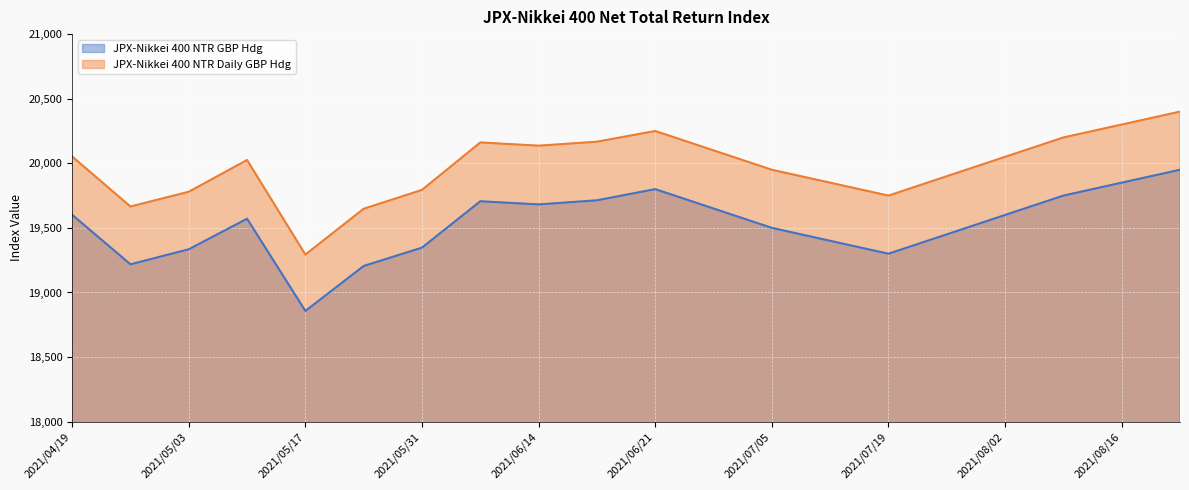

The JPX-Nikkei 400 NTR GBP Hdg series shows 19450.0 at 2021/07/26. True or false?

True